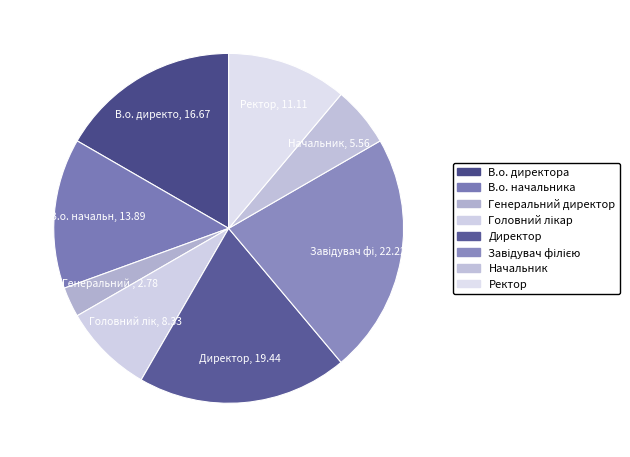

Does any single category account for the majority?

No